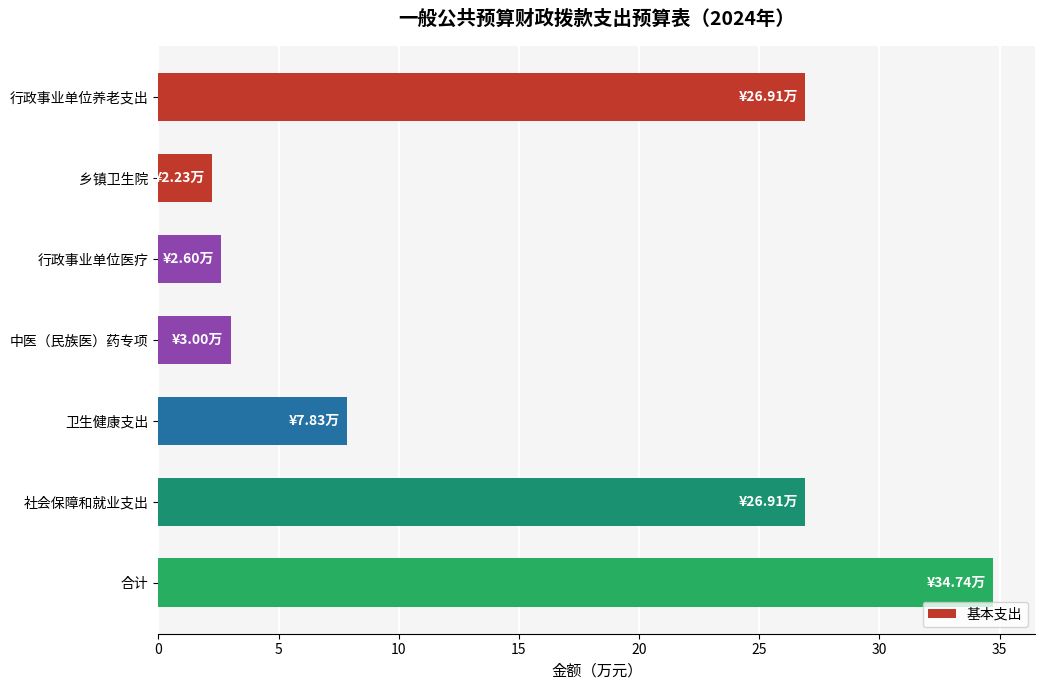

What is the ratio of the value at 卫生健康支出 to the value at 中医（民族医）药专项?

2.6